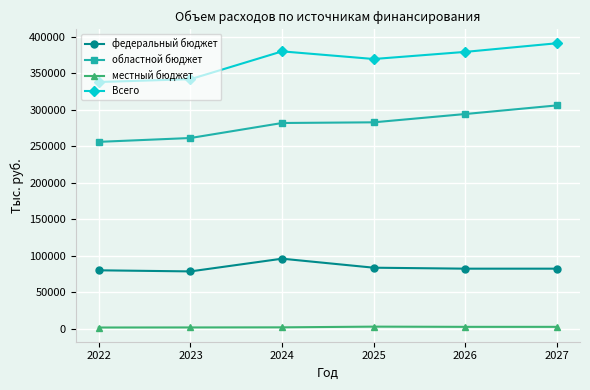

Rank the series by their maximum value, from lowest to highest.

местный бюджет, федеральный бюджет, областной бюджет, Всего